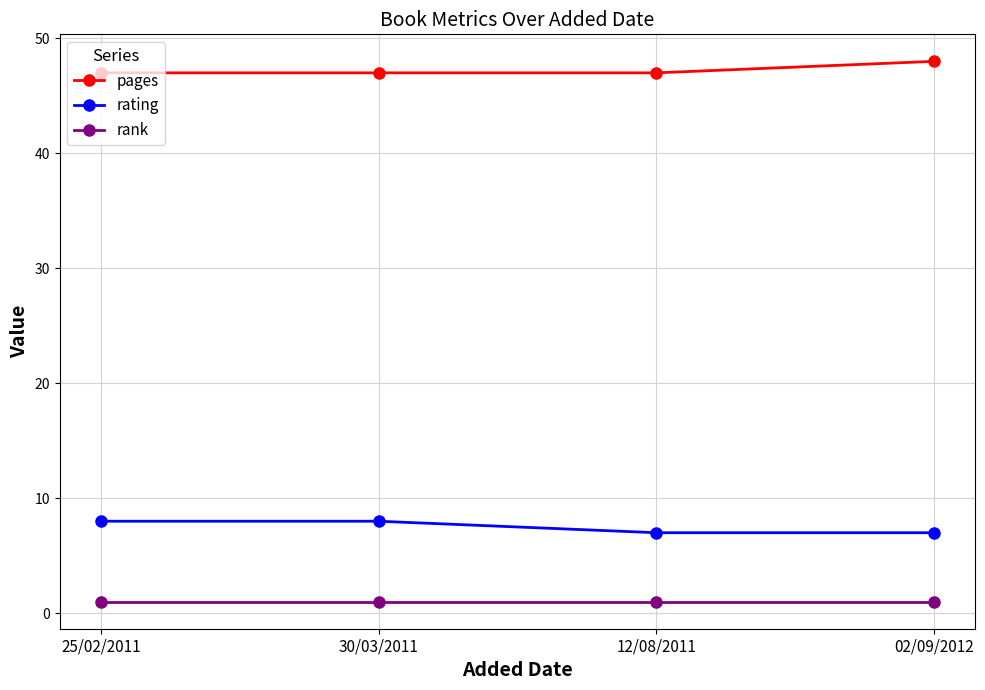

What is the greatest value displayed?

48